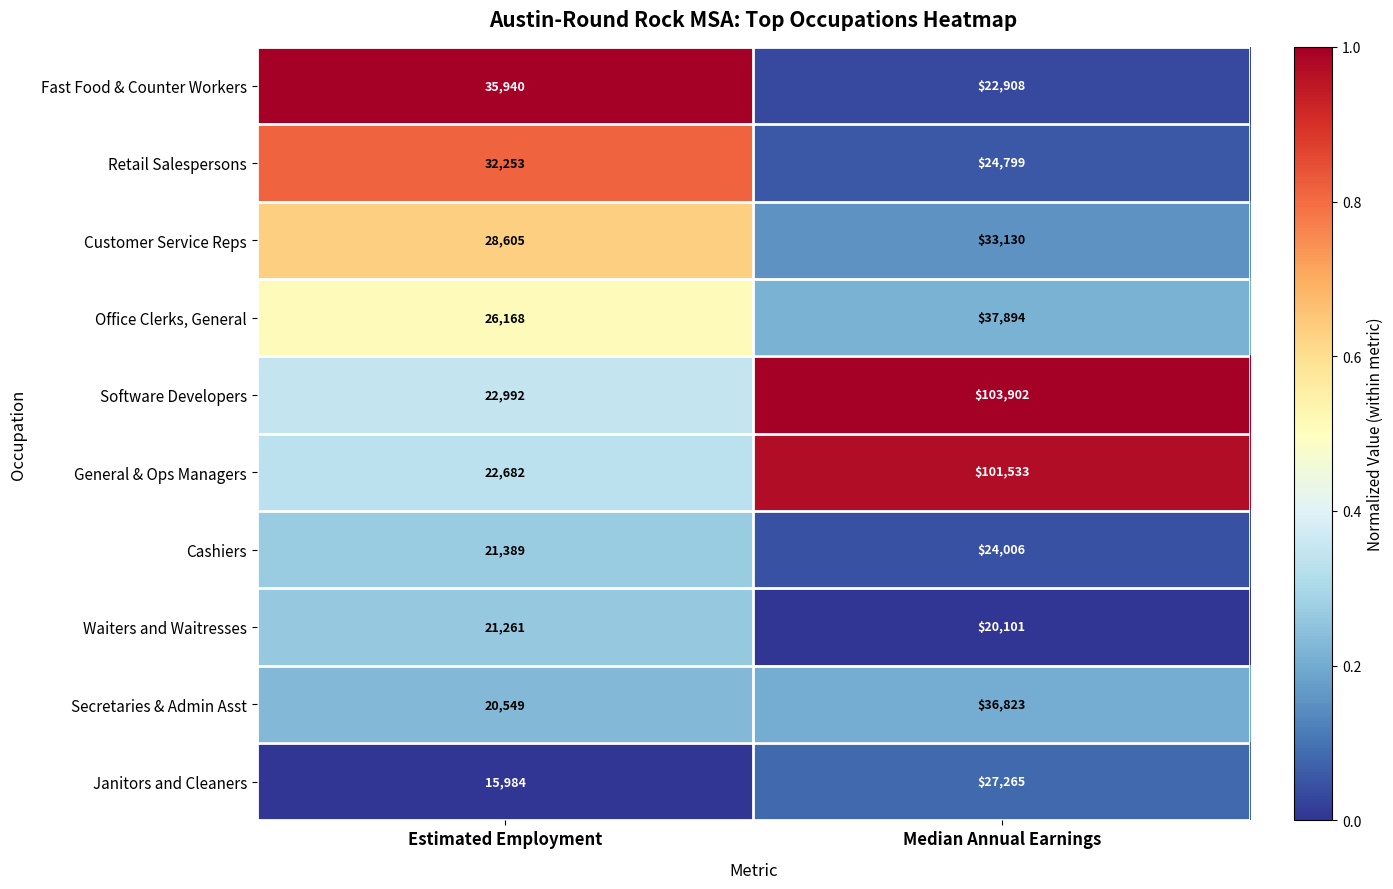

What is the difference between the highest and lowest values at Estimated Employment?

19956